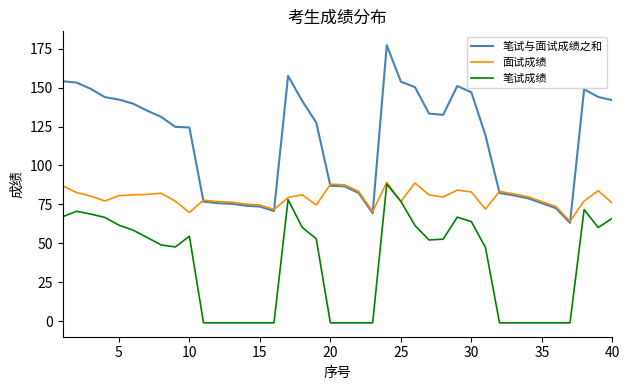

How many categories are shown in the chart?

40